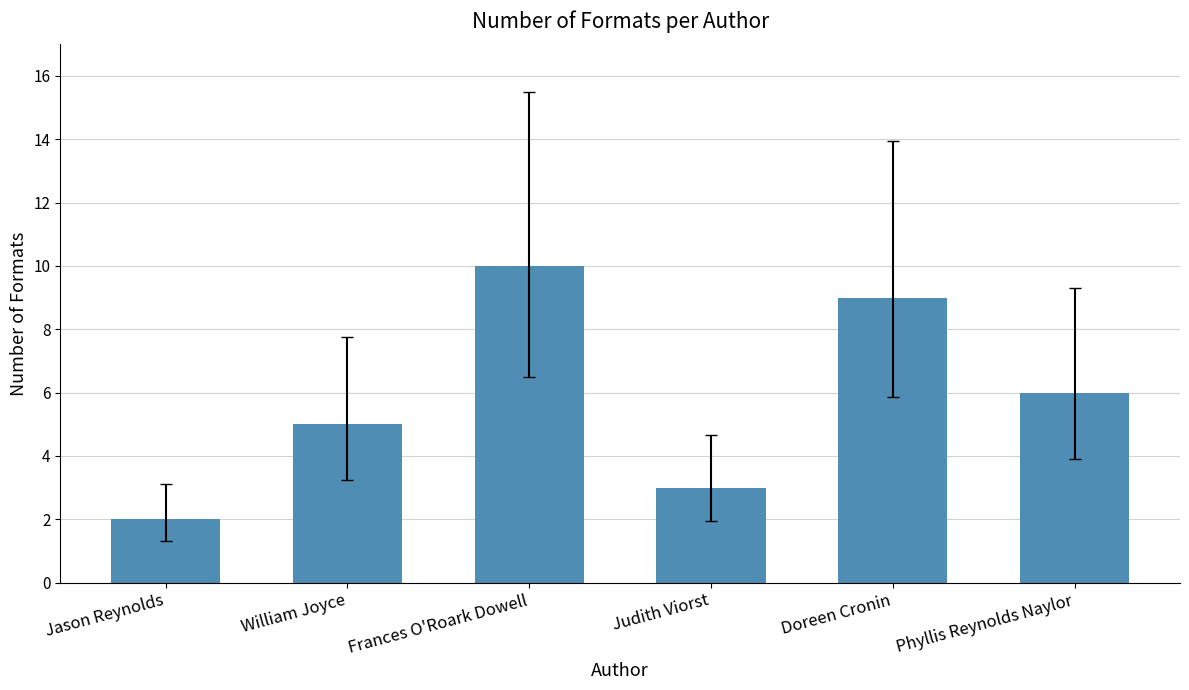

What is the difference between the values at Judith Viorst and William Joyce?

2